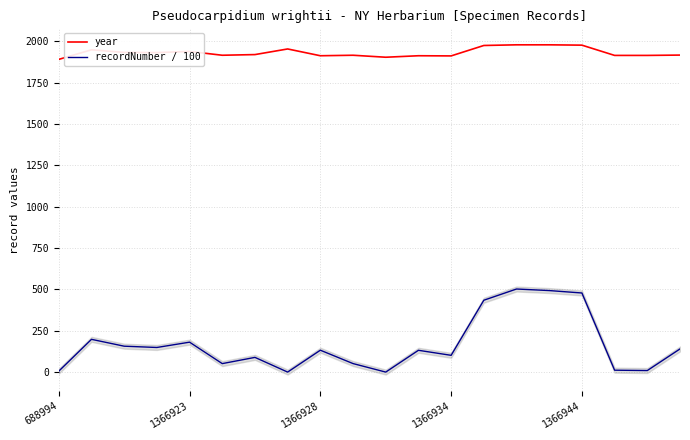

True or false: recordNumber / 100 and year intersect in this chart.

False